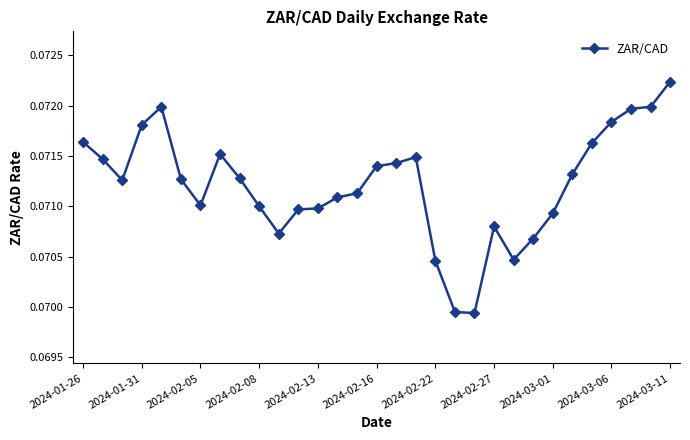

How many distinct data groups are displayed?

1